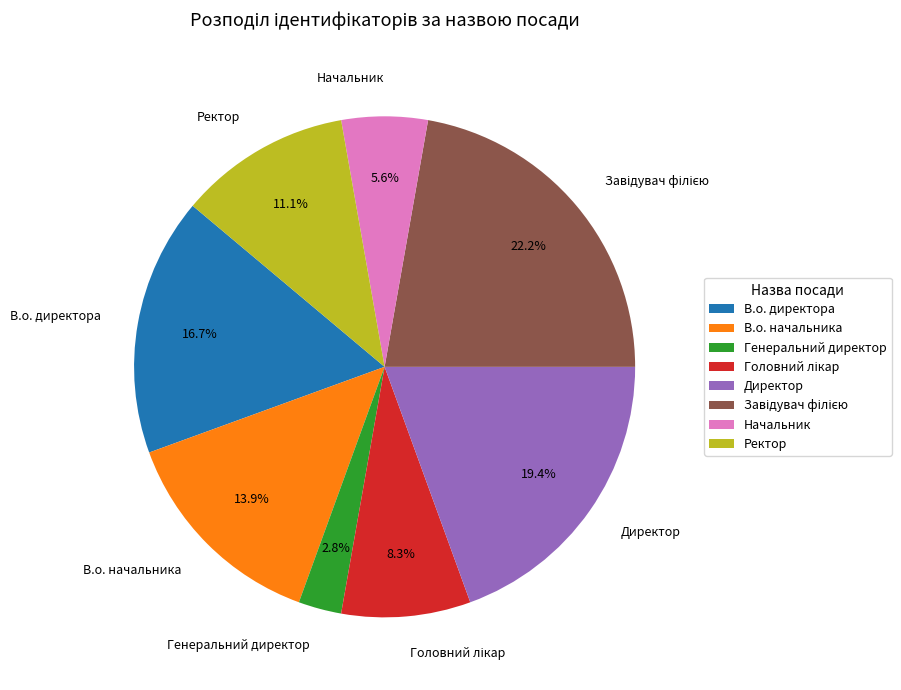

Is it true that Директор is 19% of the pie?

True